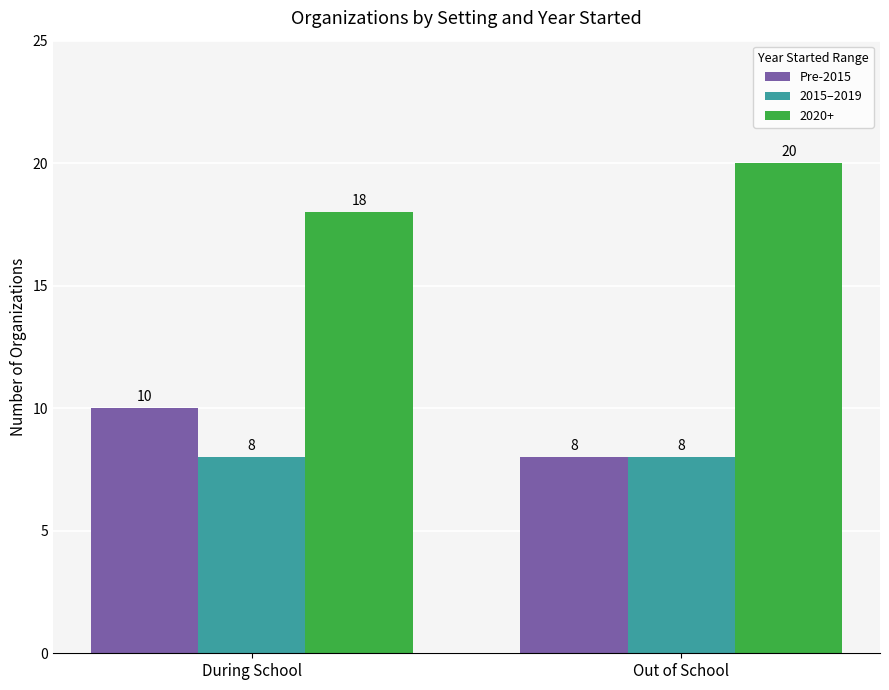

What is the label of the 2nd bar from the right?

During School